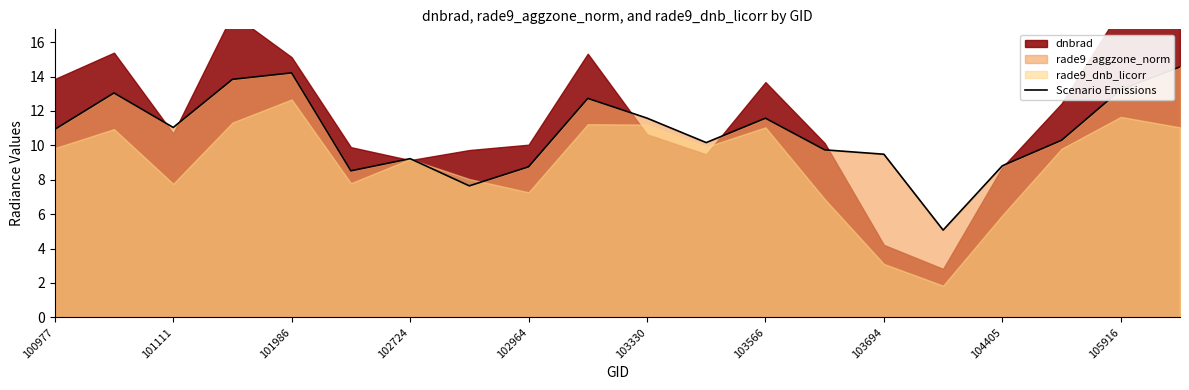

The Scenario Emissions series shows 10.9 at 100977. True or false?

True